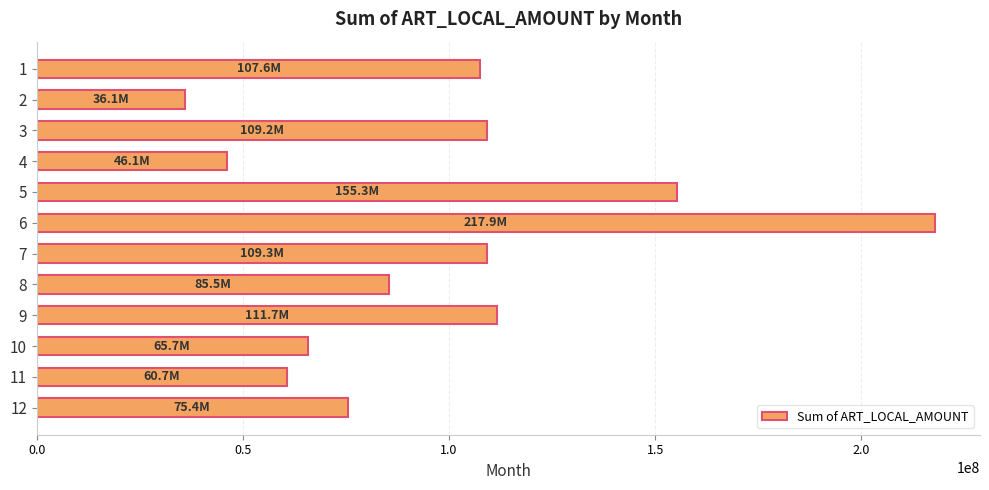

What is the sum of the values at 6 and 11?

278585689.3